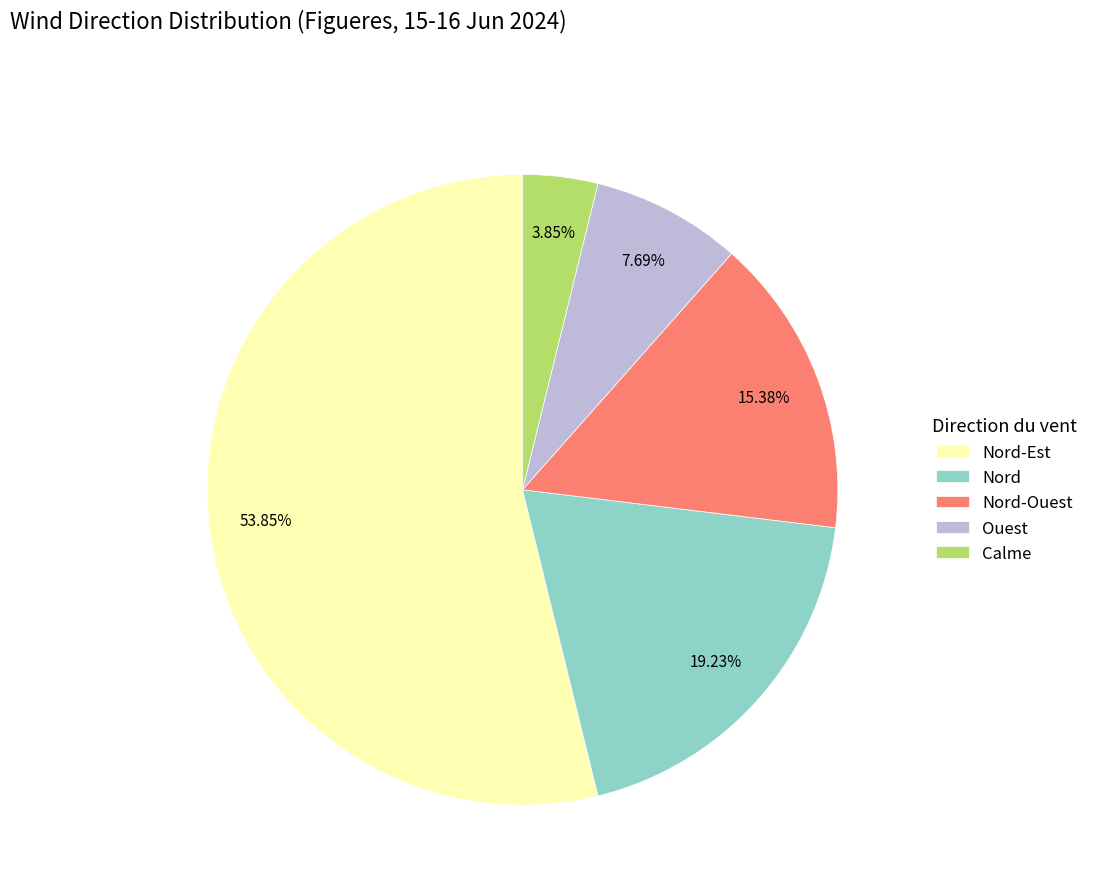

Is it true that Ouest is 8% of the pie?

True